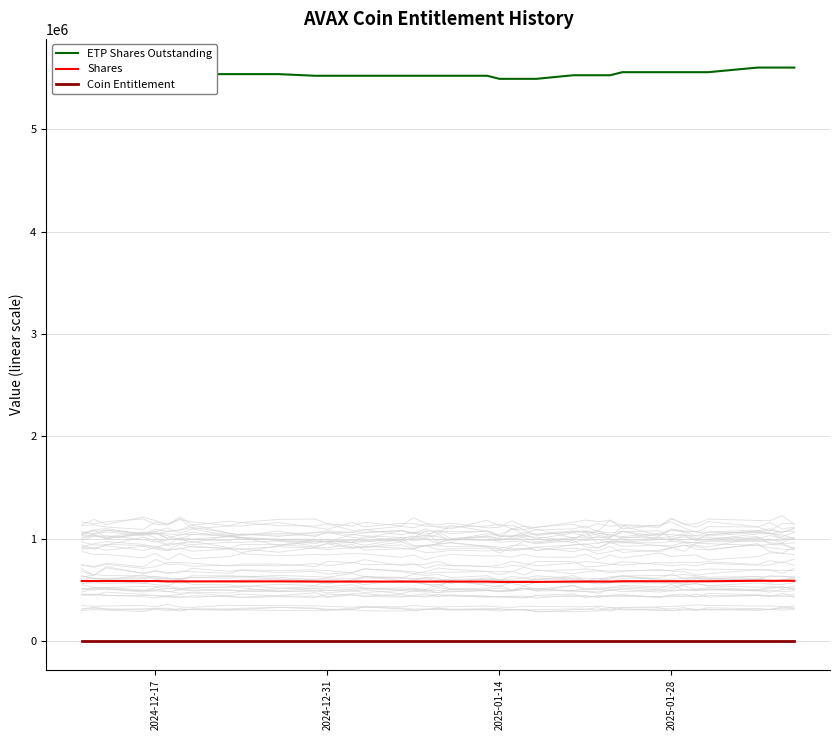

Which series has the largest total across all categories?

ETP Shares Outstanding